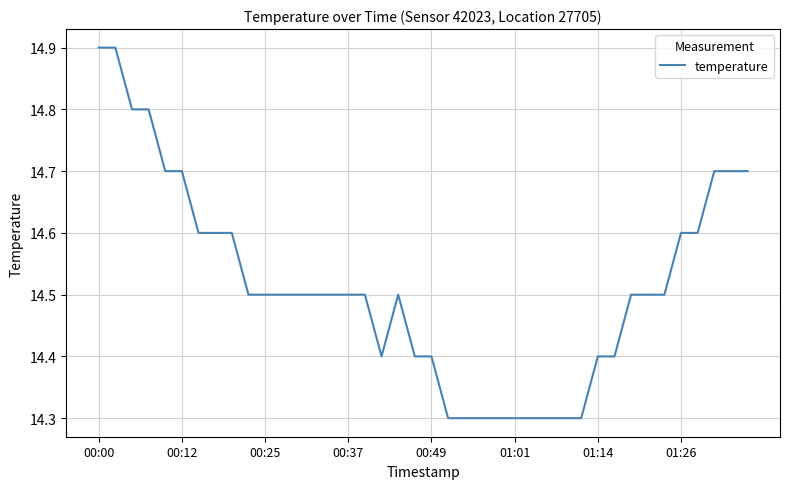

How many values are between 14 and 15?

40